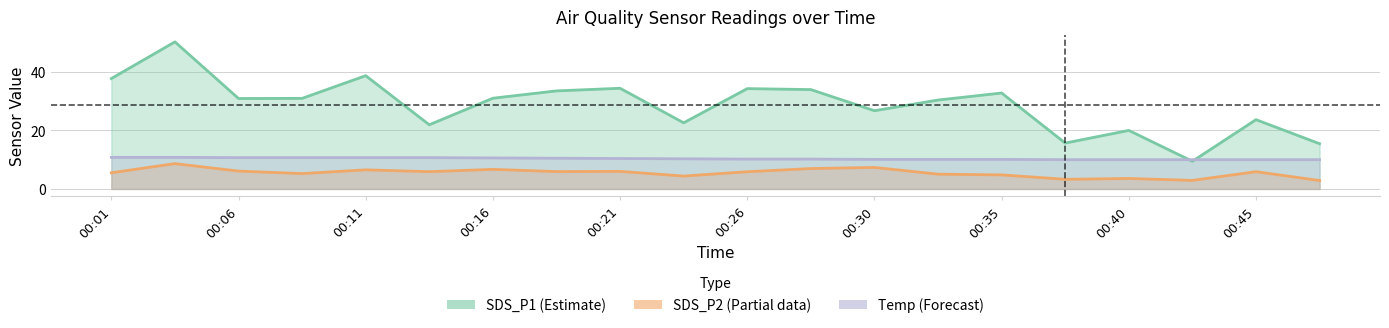

What is the highest value of the SDS_P2 series?

8.7